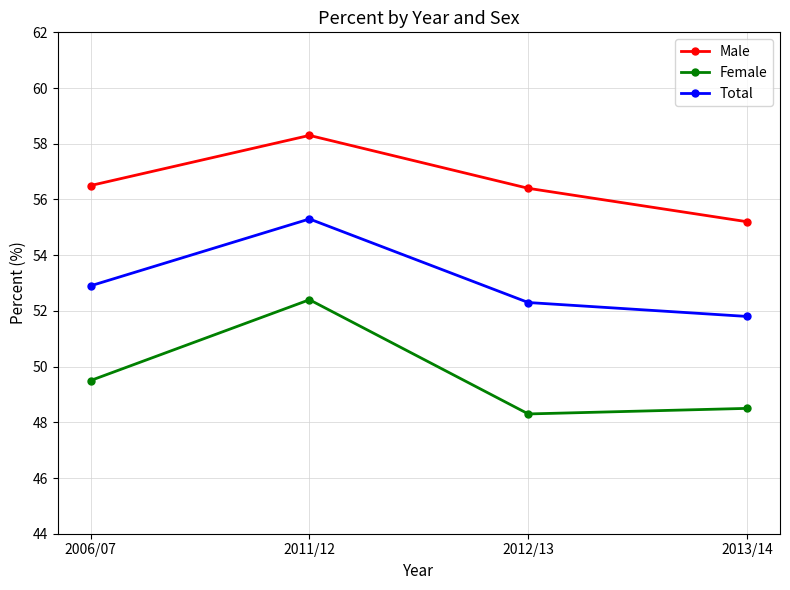

Which series changed the most between 2011/12 and 2012/13?

Female